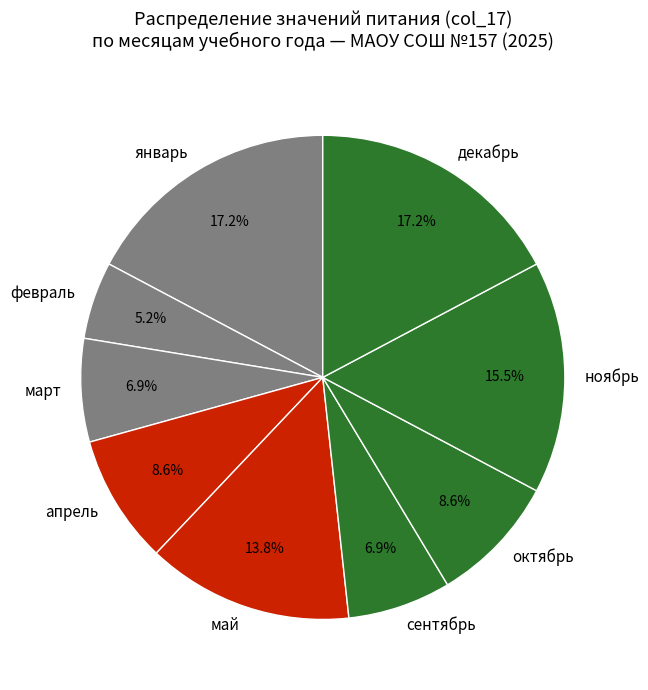

What is the smallest slice in the pie chart?

февраль